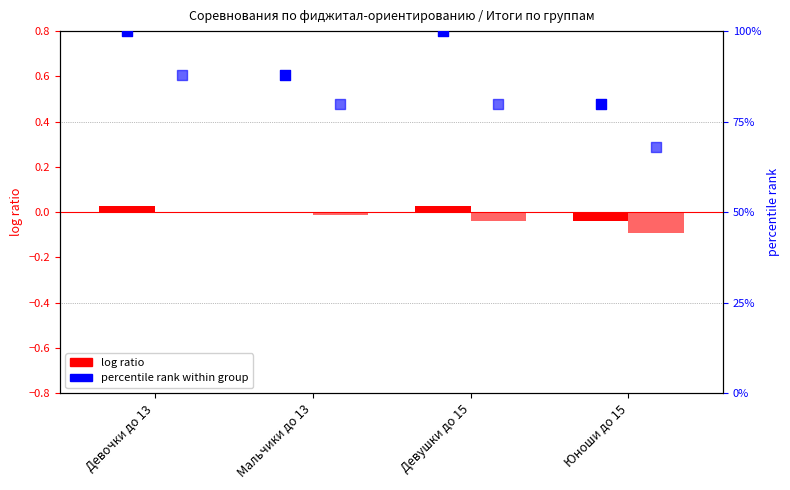

Is the value of percentile rank (2nd place) at Юноши до 15 greater than the value of log ratio (1st place) at Девочки до 13?

Yes